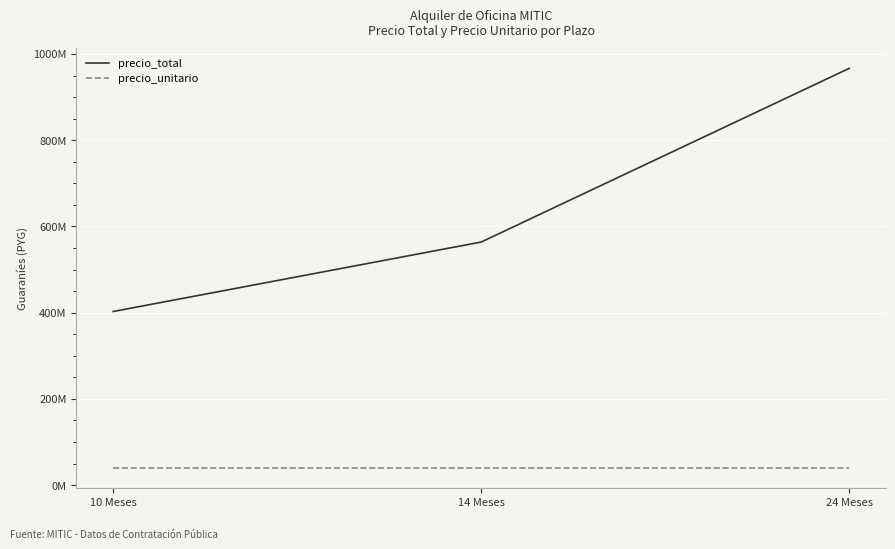

True or false: precio_total has a value of 173702909 at 10 Meses.

False